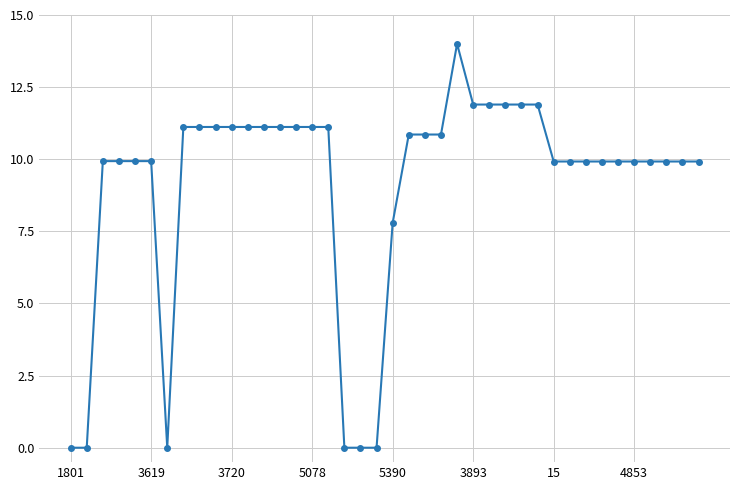

How many values exceed 9?

33